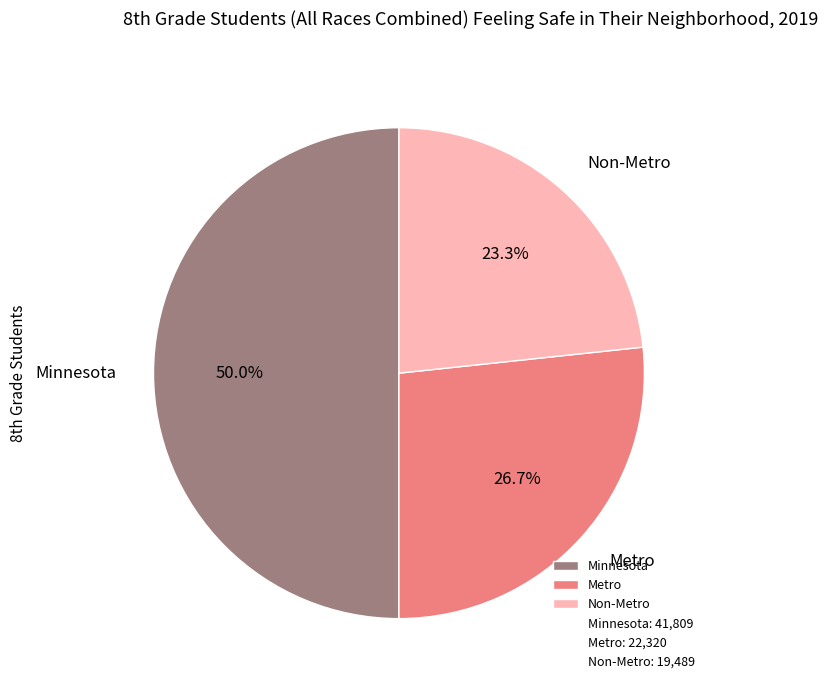

Which slice is the smallest?

Non-Metro